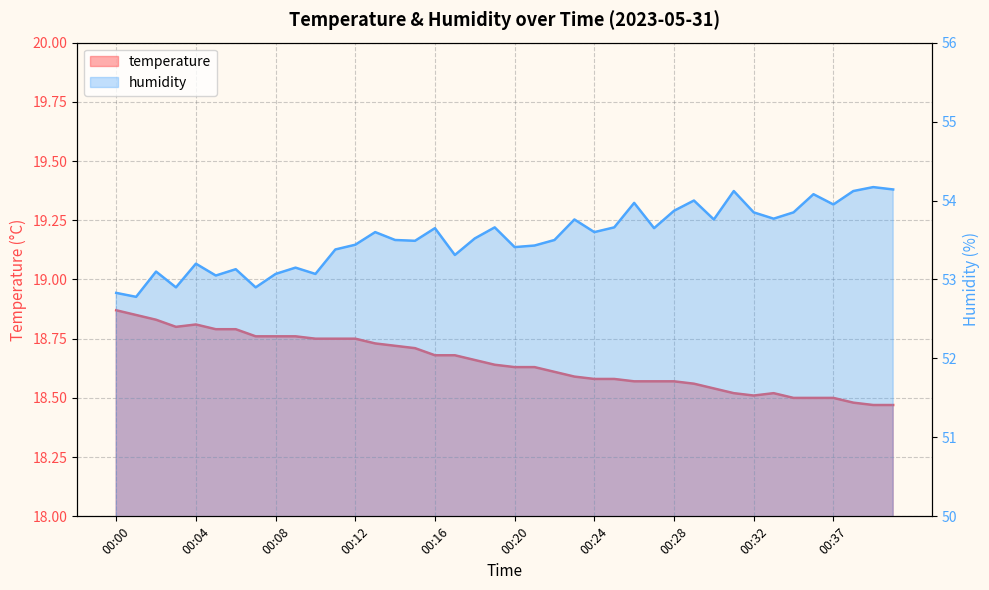

How many temperature values are between 18 and 19?

40